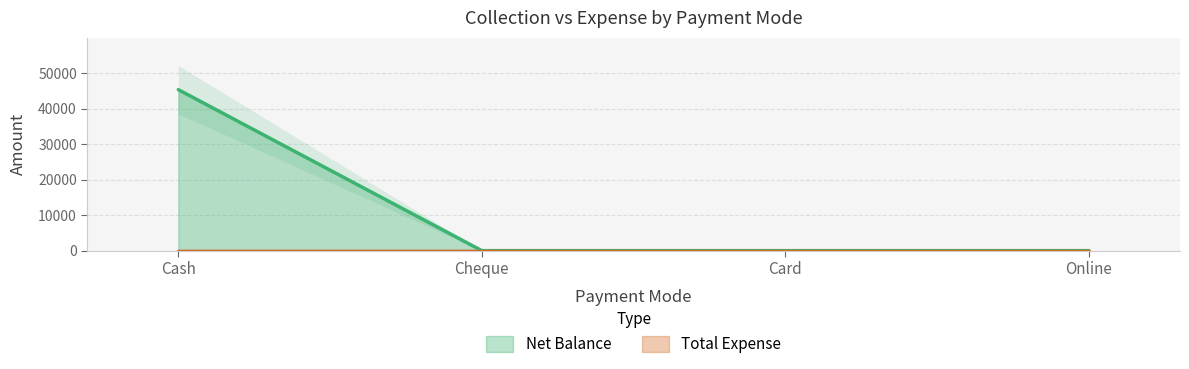

At which label is the value closest to 22665?

Cash